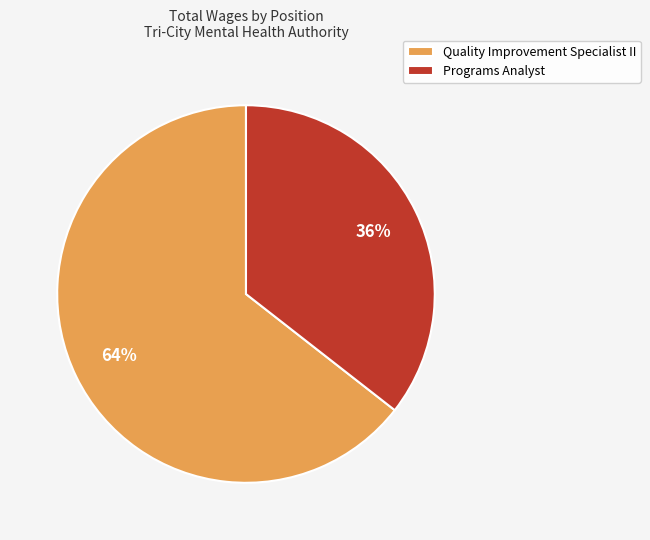

To the nearest percent, what percentage of the pie is Quality Improvement Specialist II?

64%